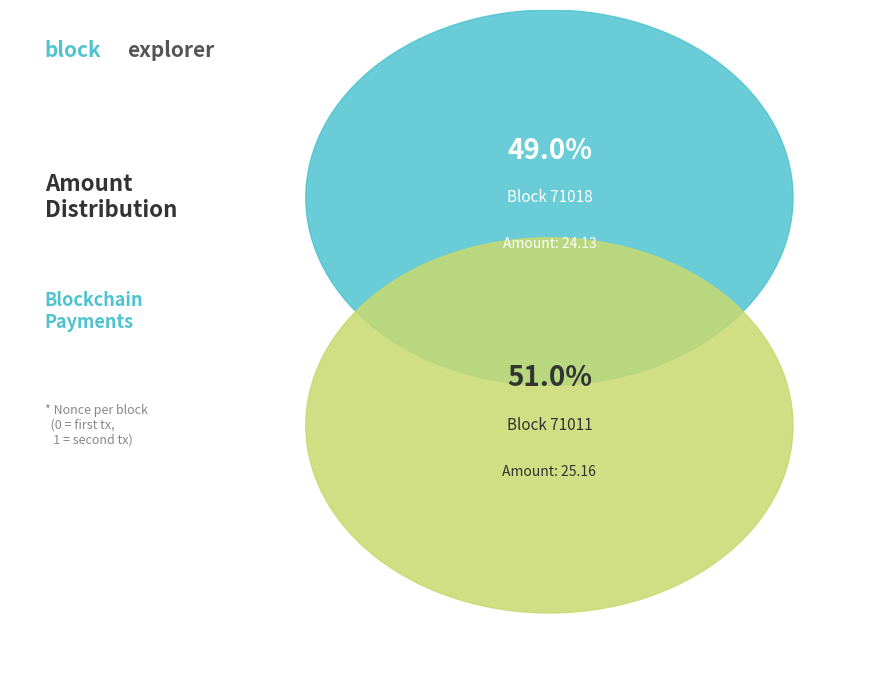

Is the sum of 71018 and 71011 greater than half?

Yes